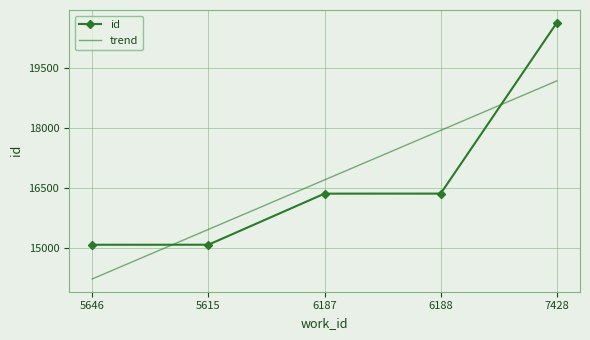

What is the value of the 4th point from the left?

16366